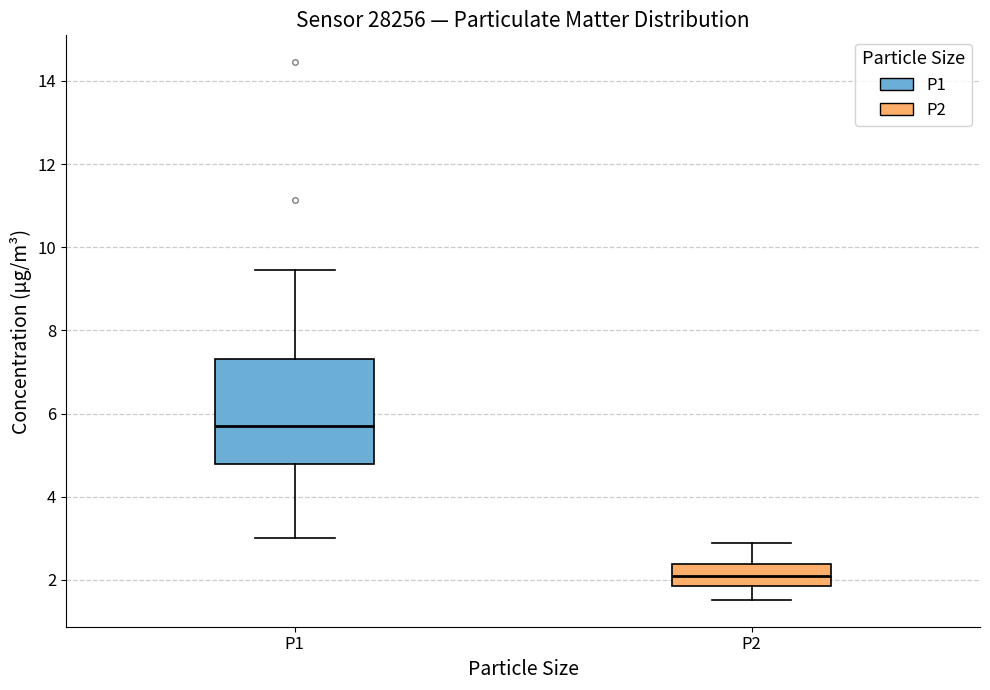

Reading left to right, transcribe this box plot: for each box, give where its median line is, the range the box spans, and where its two whiskers end, as read against the y-axis. The values are not printed on the chart, so give them approximately, as read against the axis.

P1: median 5.8, box 4.8 to 7.4, whiskers 3.0 to 9.4
P2: median 2.0, box 1.8 to 2.4, whiskers 1.6 to 2.8